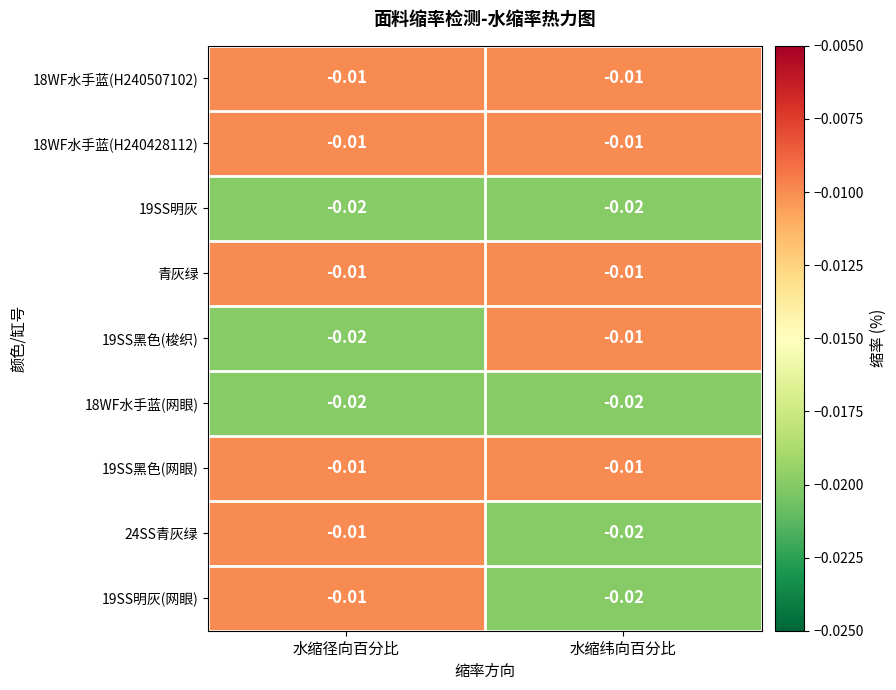

Is the value of 19SS黑色(网眼) at 水缩径向百分比 greater than the value of 19SS明灰(网眼) at 水缩纬向百分比?

Yes